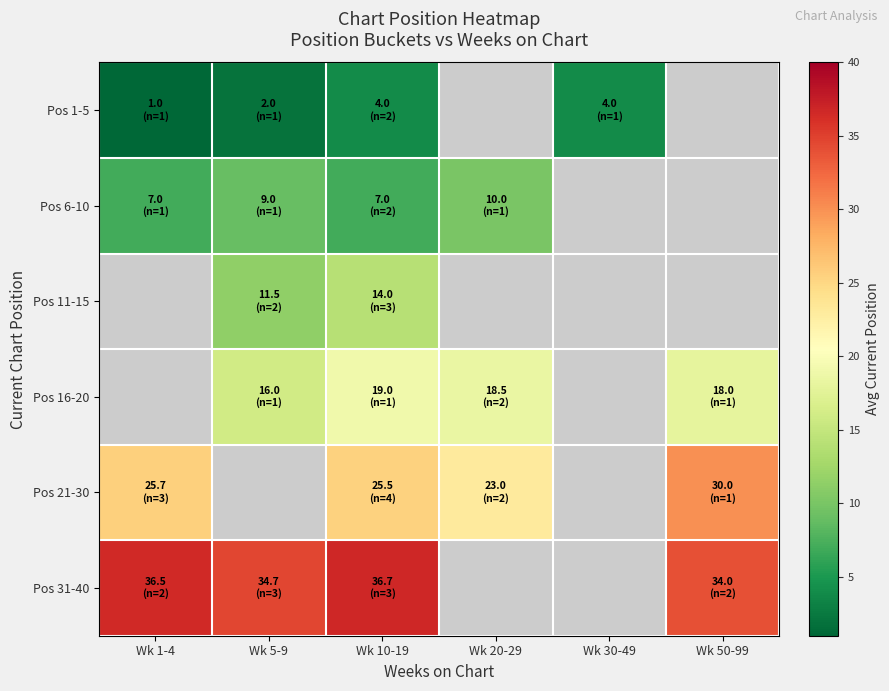

True or false: Pos 11-15 has a value of 22.2 at Wk 10-19.

False